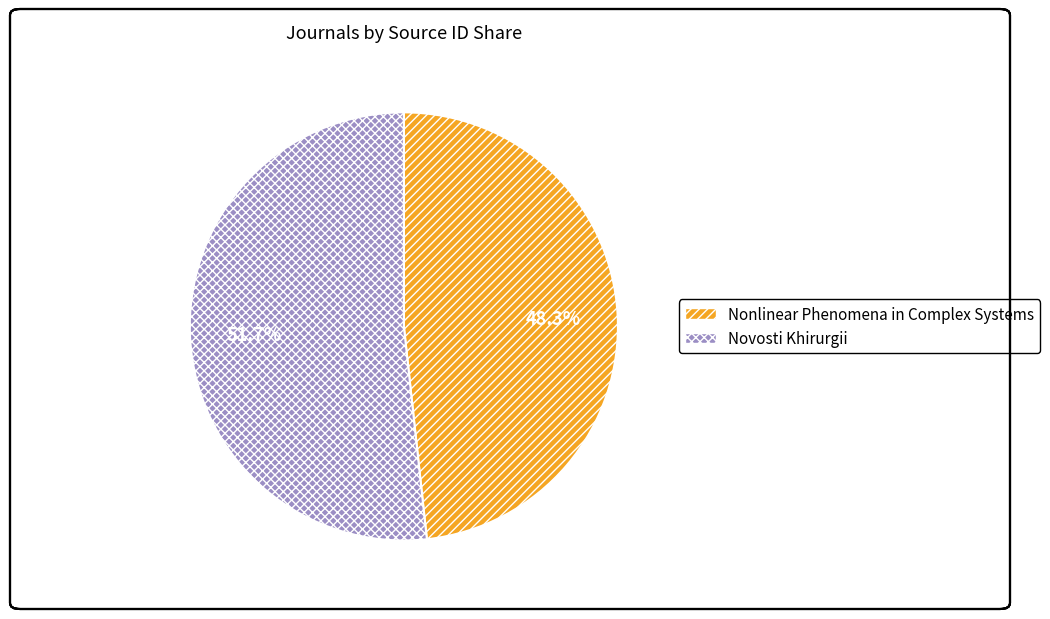

Rank the categories by value from lowest to highest.

Nonlinear Phenomena in Complex Systems, Novosti Khirurgii